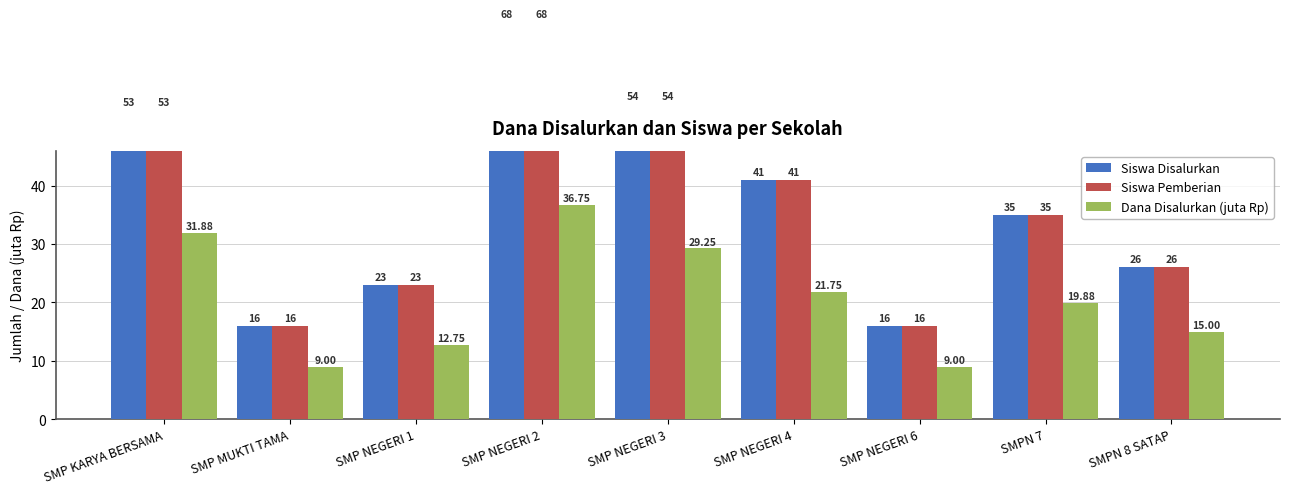

What is the difference between the highest and lowest values at SMP NEGERI 2?

31.2